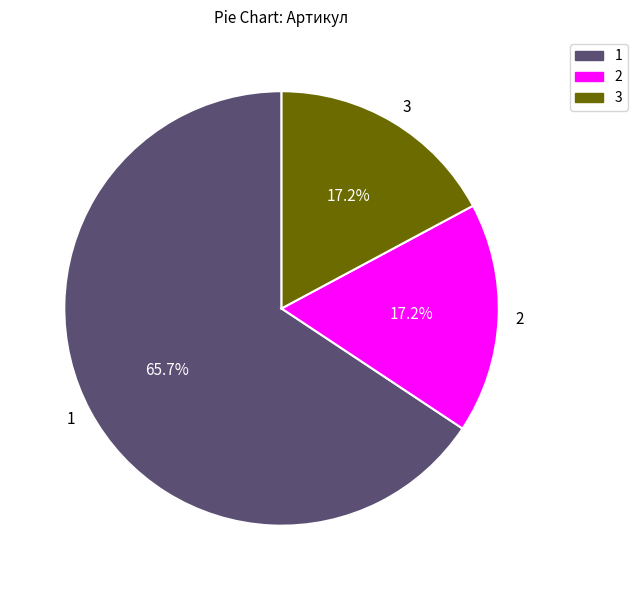

Which slice is the largest?

1